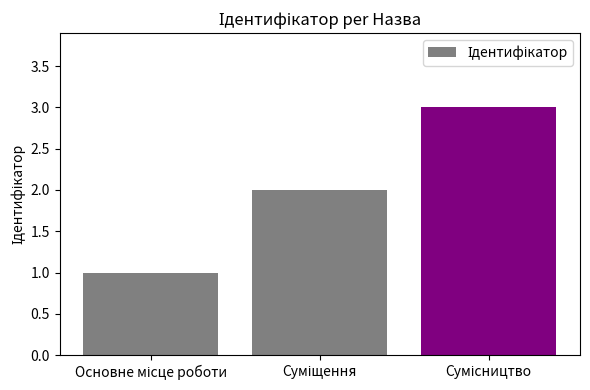

What is the sum of all values?

6